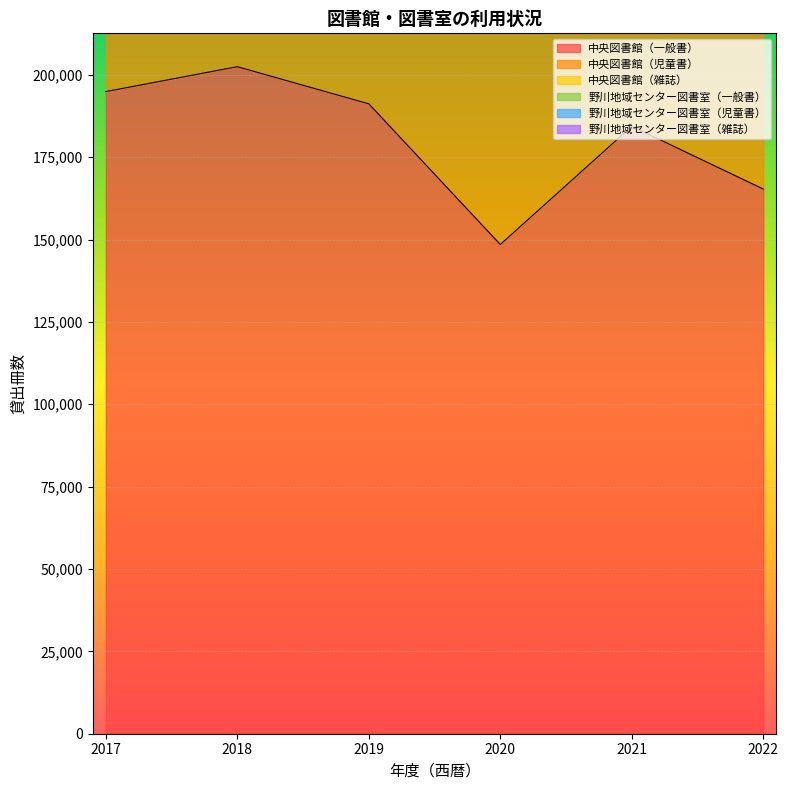

Is it true that 野川地域センター図書室（児童書） equals 4919 at 2017?

False